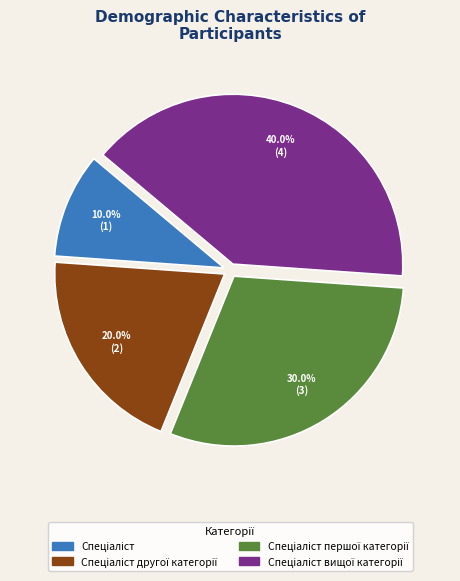

Does any single category account for the majority?

No